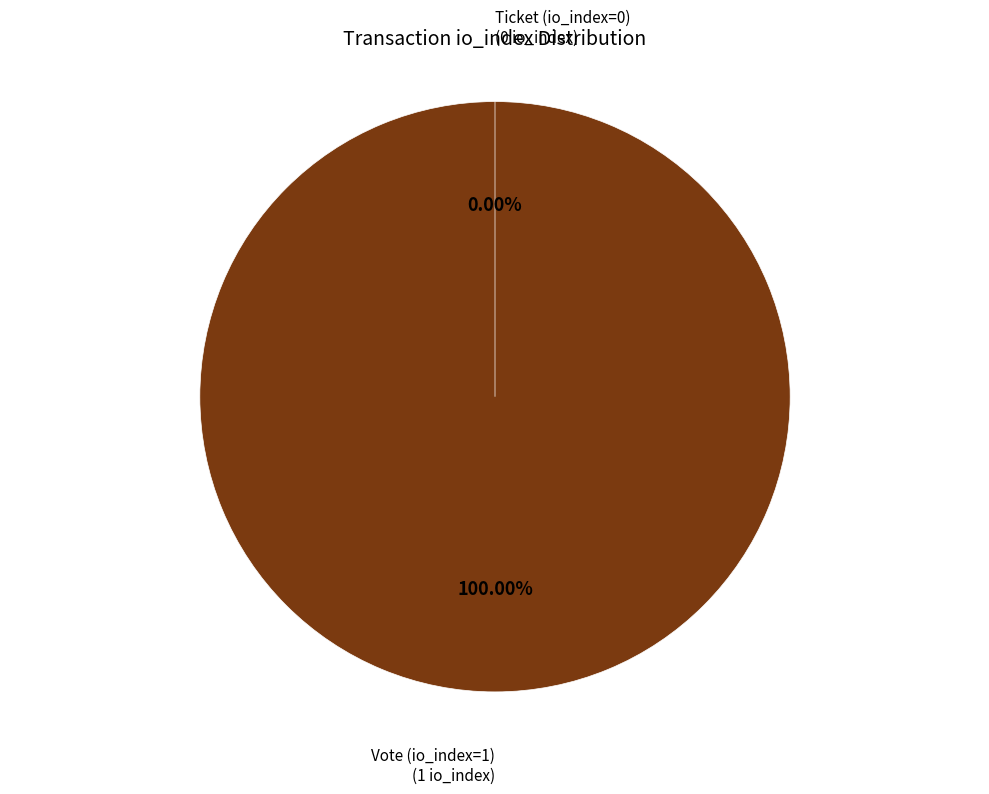

How many segments does this pie chart have?

2